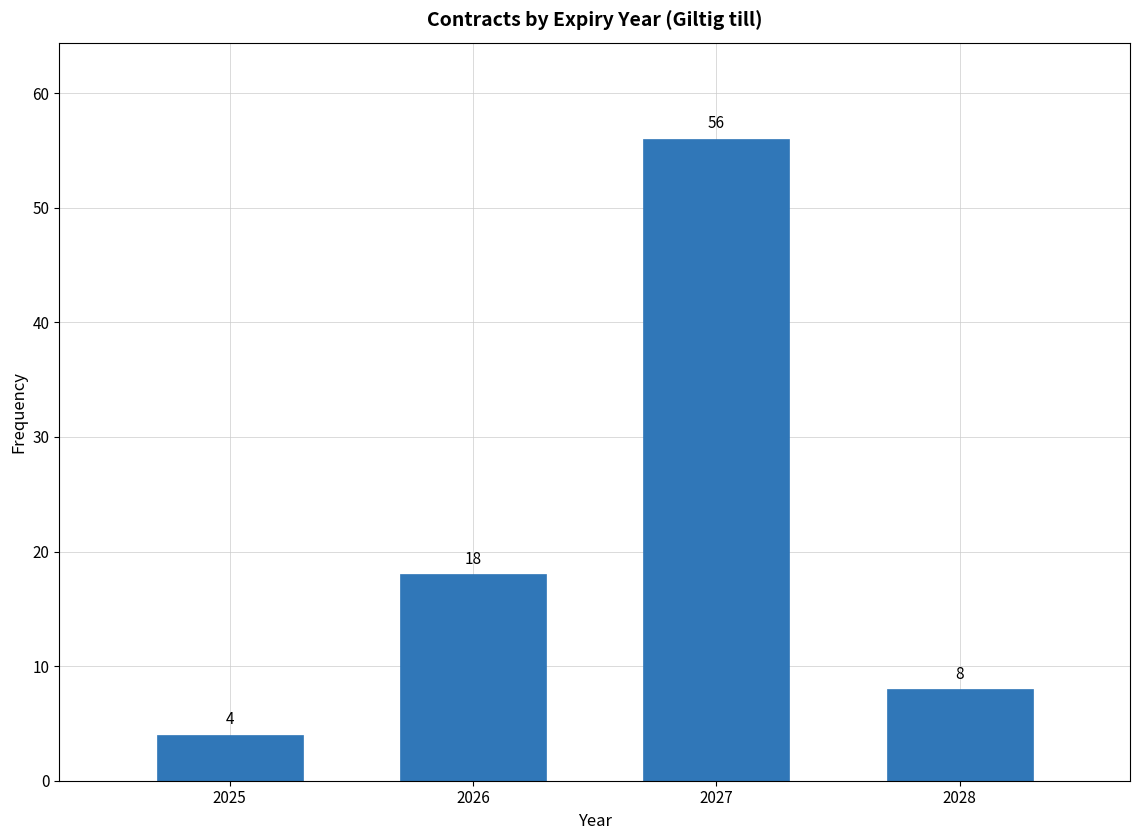

Reading left to right, what are all the values shown in this chart?

2025=4	2026=18	2027=56	2028=8